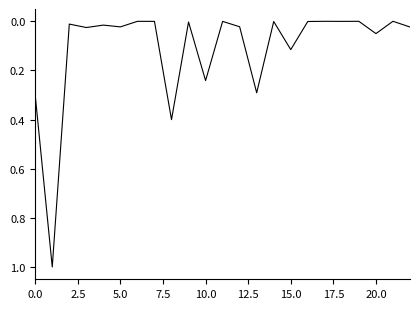

How many categories are shown in the chart?

23